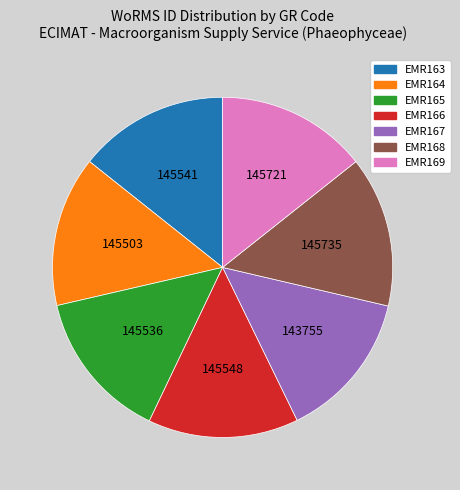

Is EMR166 the majority of the pie?

No